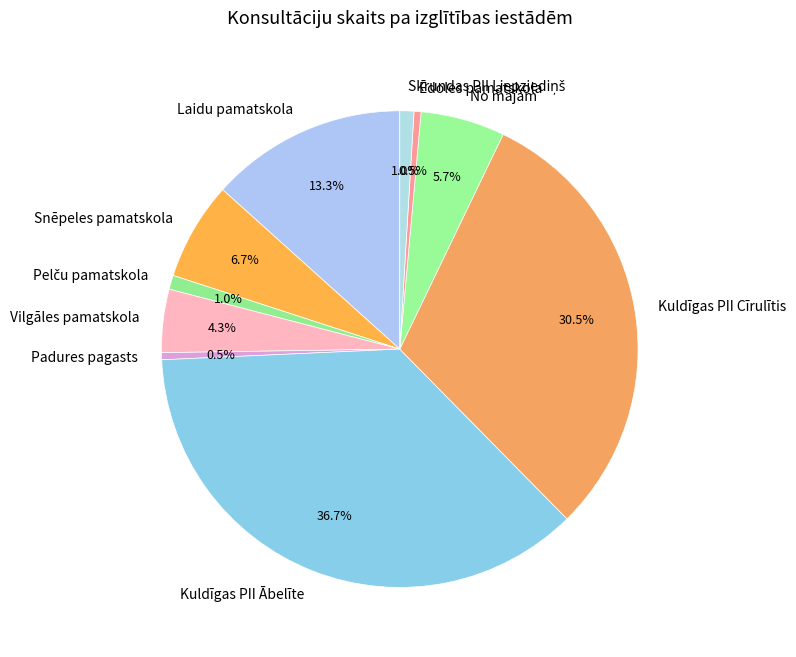

What is the total percentage of Vilgāles pamatskola and Snēpeles pamatskola?

11.0%